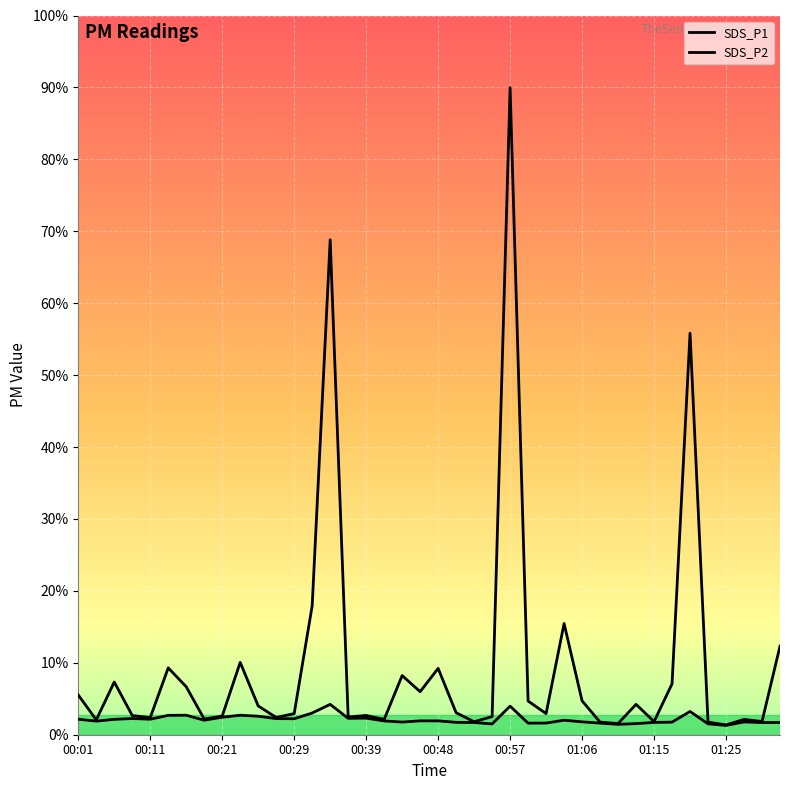

At which category does the chart reach its minimum across all series?

01:25